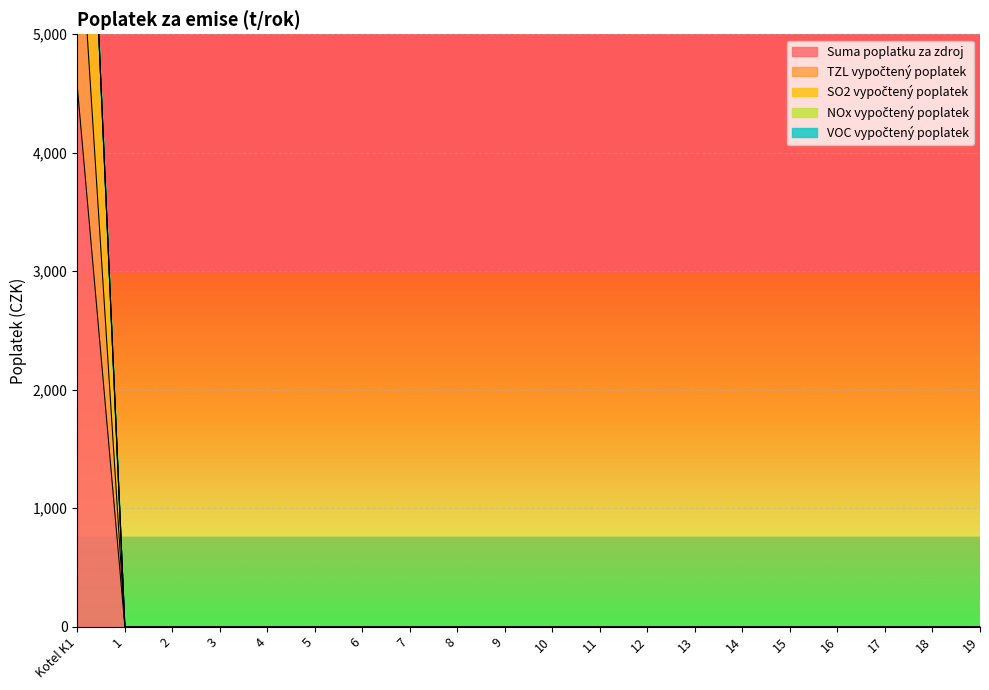

True or false: SO2 vypočtený poplatek has more than 0 points higher than both neighbors.

False